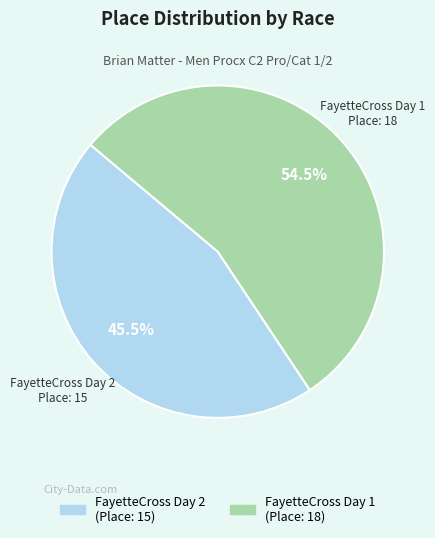

Is FayetteCross Day 1 the majority of the pie?

Yes